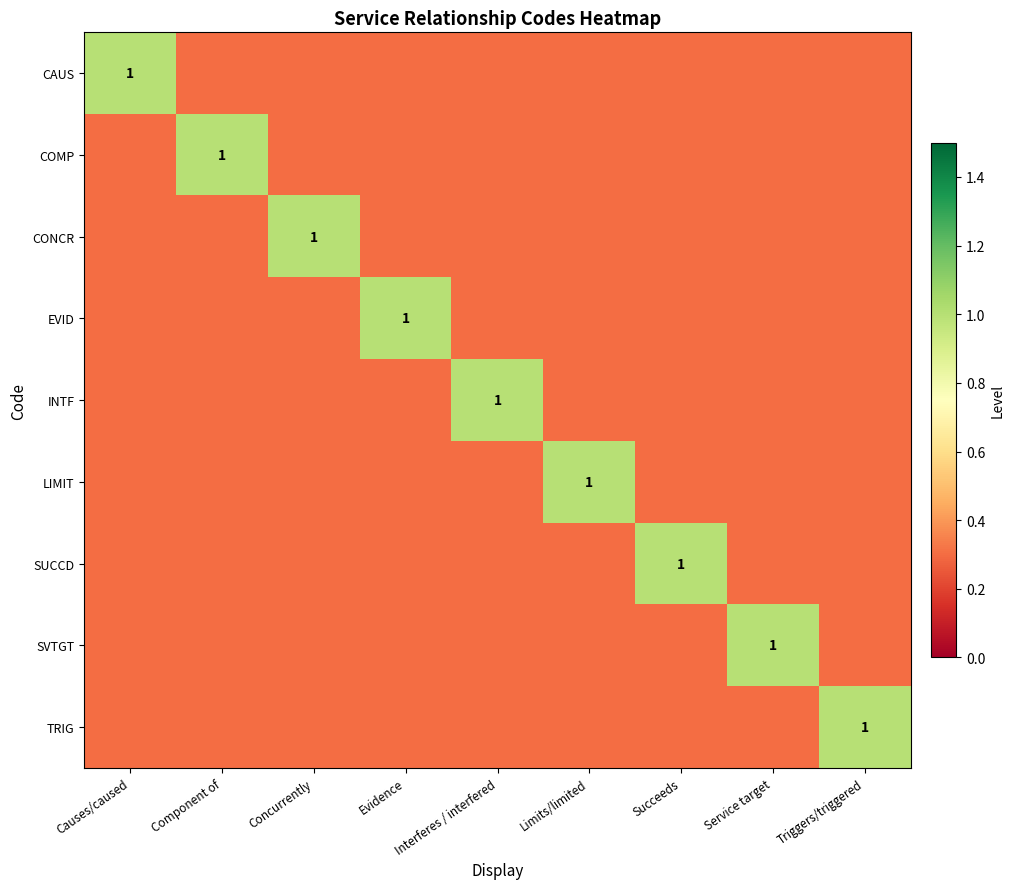

What is the approximate value of LIMIT at Service target?

0.3